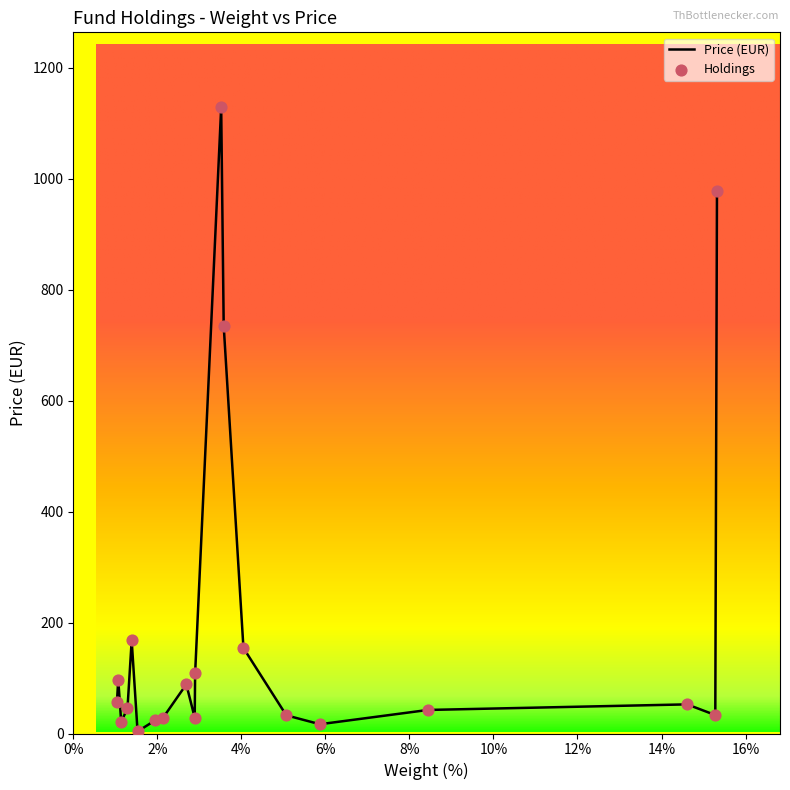

What is the difference between the maximum and minimum values?

1124.7